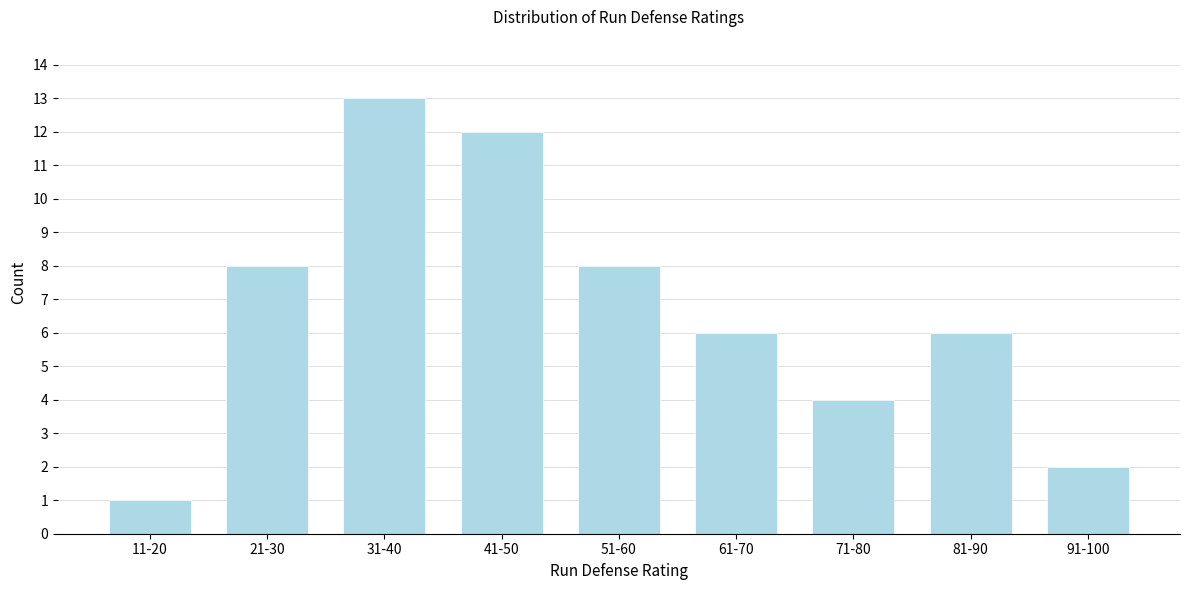

Reading left to right, what are all the values shown in this chart?

1	8	13	12	8	6	4	6	2